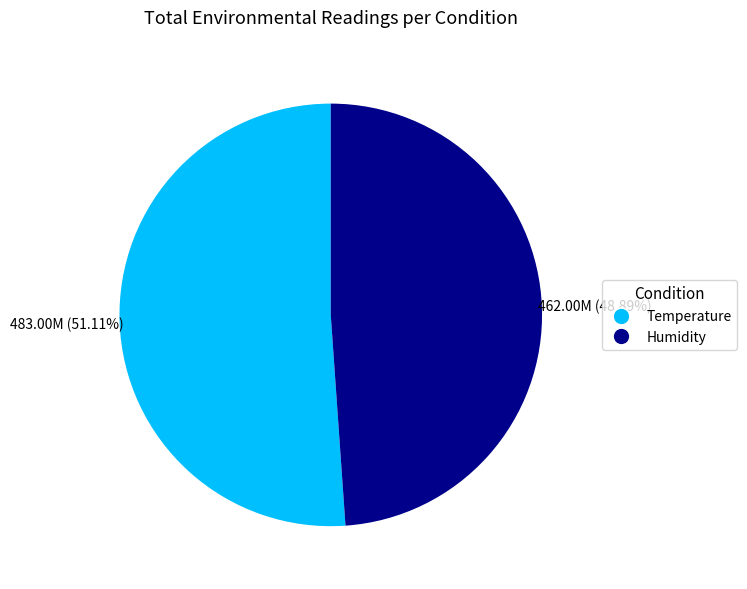

Does any single category account for the majority?

Yes